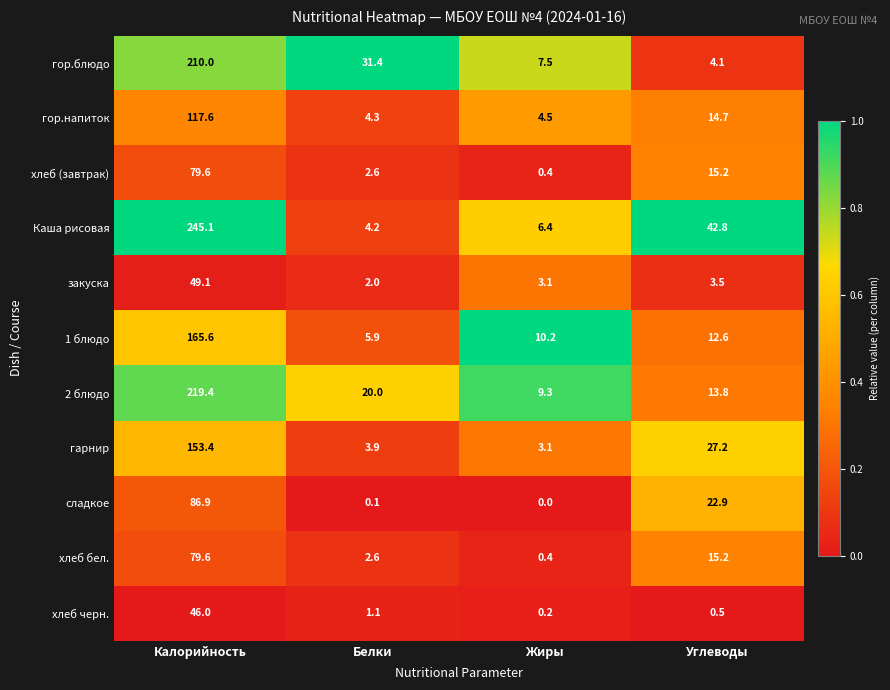

Is it true that гор.блюдо equals 1.9 at Жиры?

False